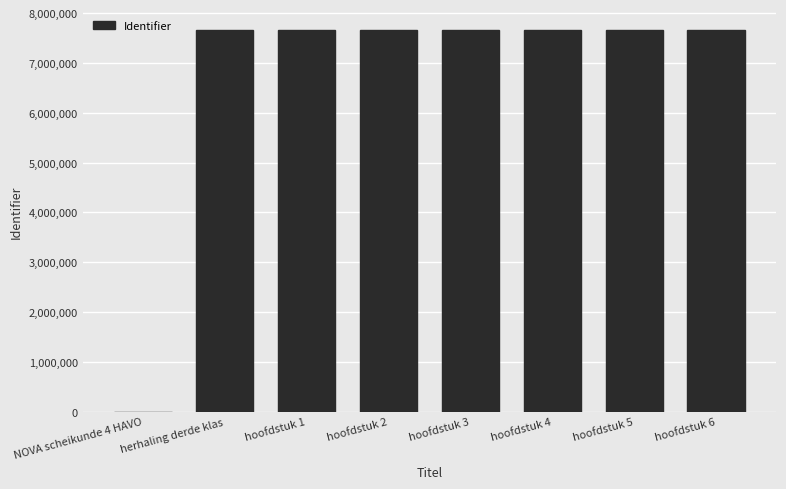

How many data points does each series have?

8